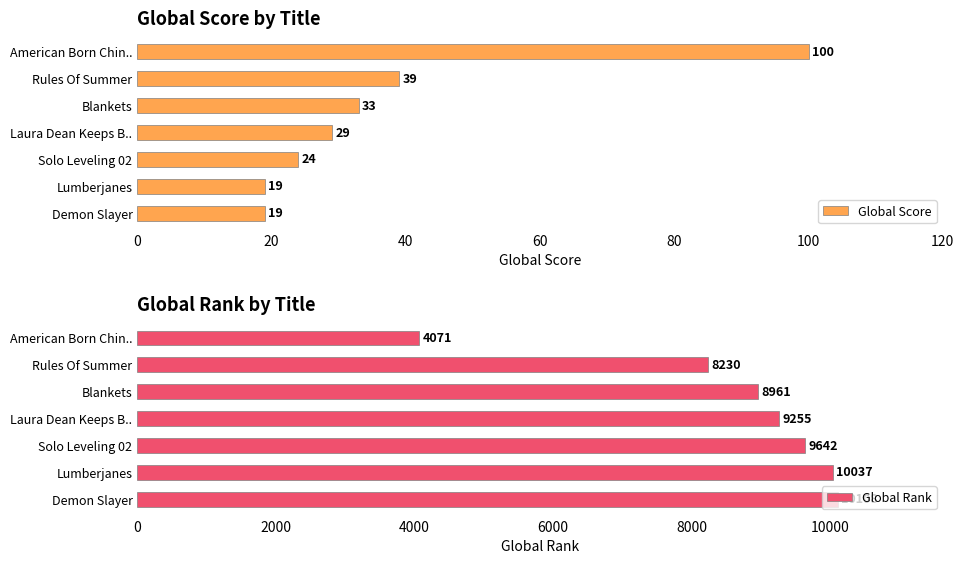

What is the value of the Global Score bar at the 1st from the left?

100